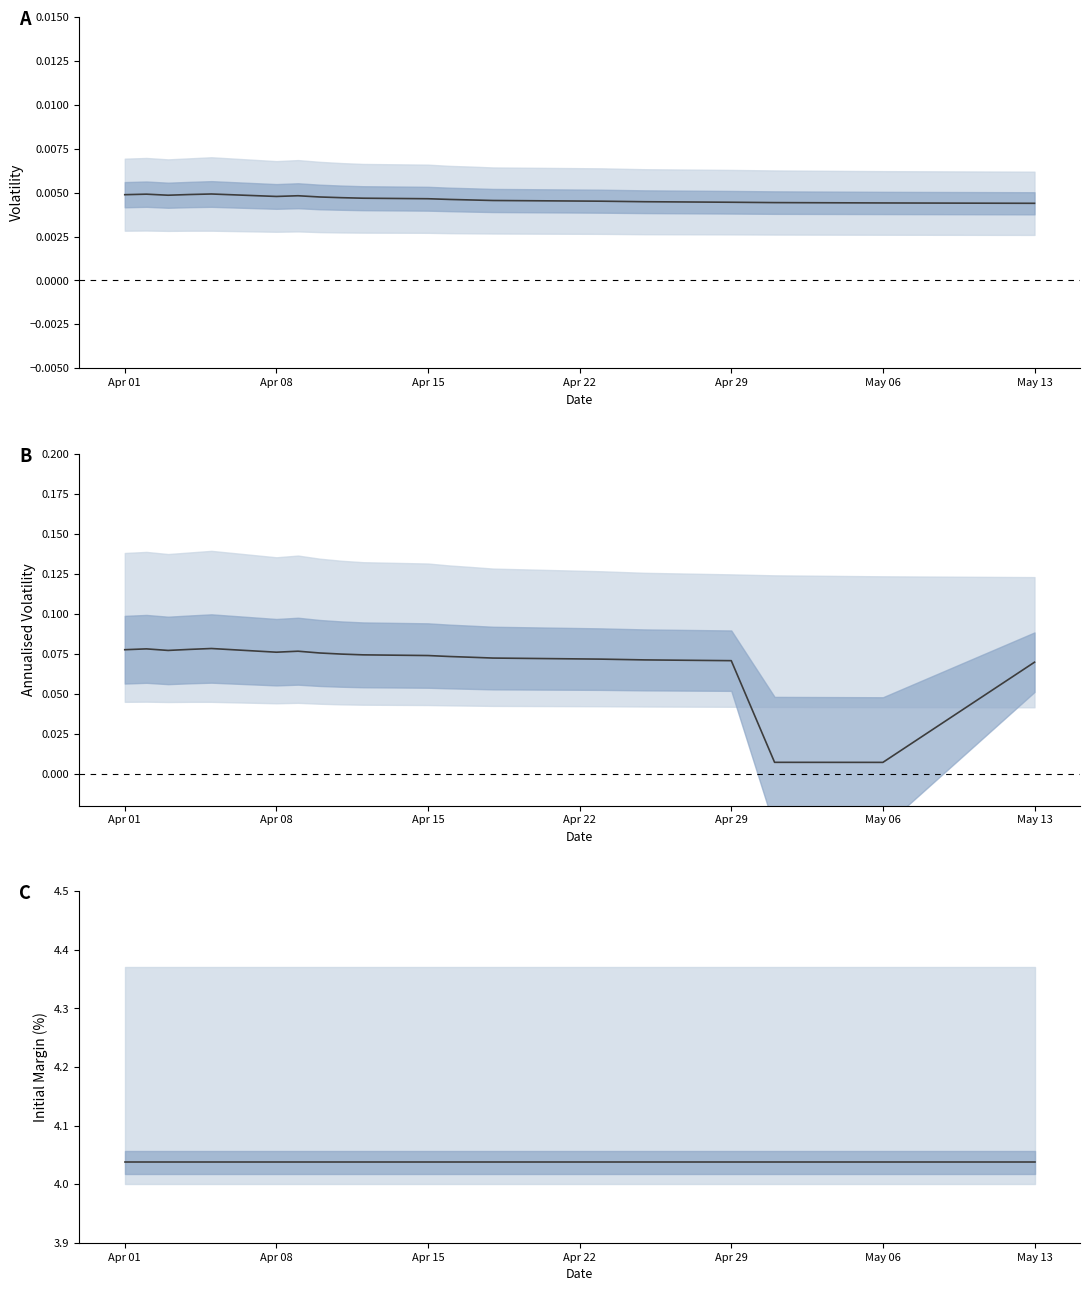

True or false: Mean Annualised Volatility and Mean Volatility cross at least once.

False